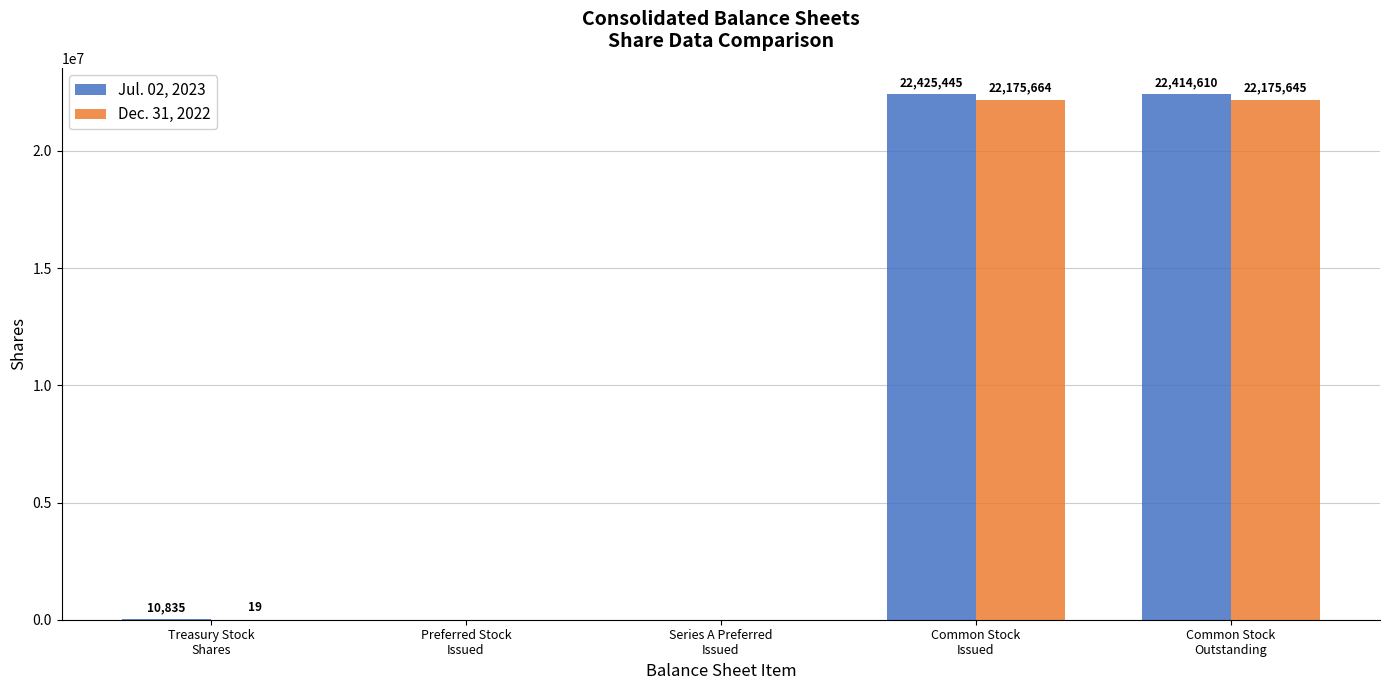

What is the sum of all Dec. 31, 2022 values?

44351328